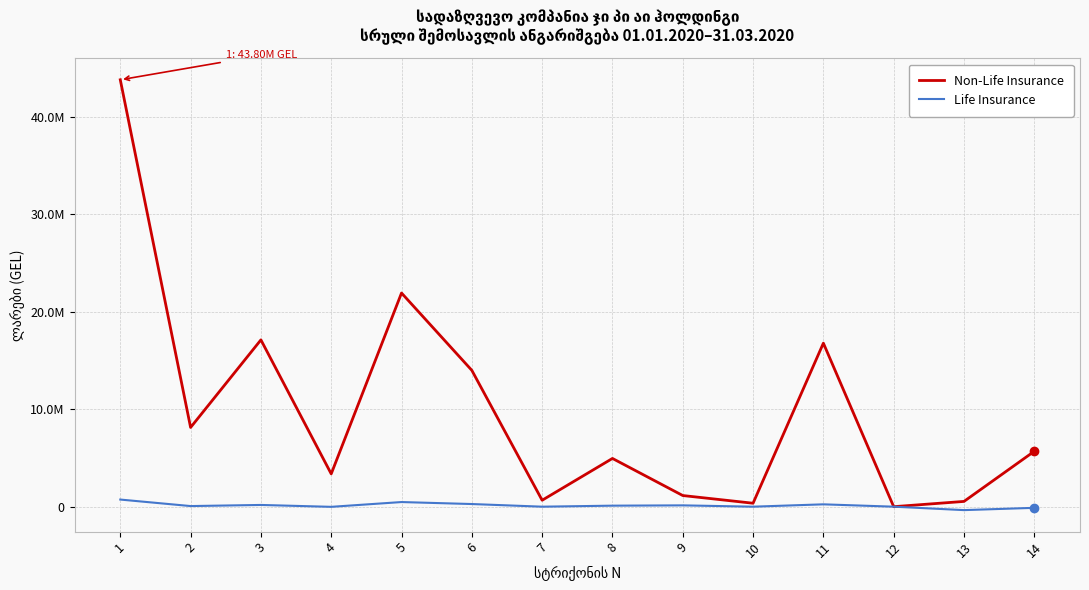

What is the greatest value displayed?

43802621.5